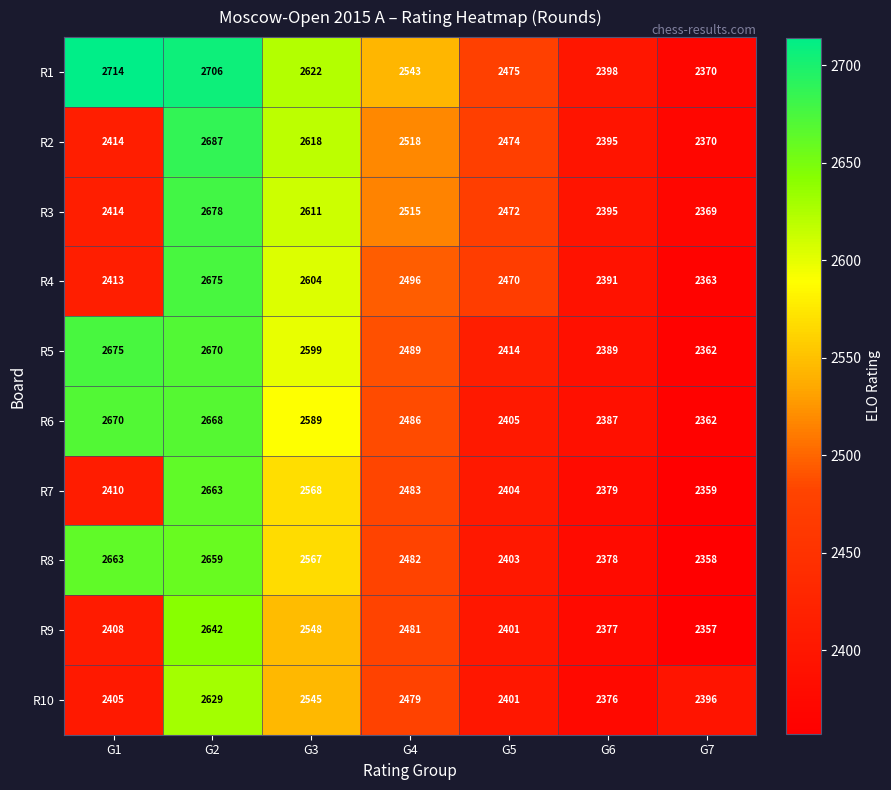

Which category has the highest value in the R5 series?

G1